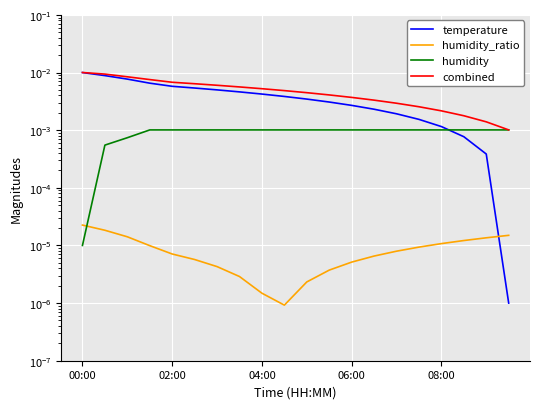

Where is the first local minimum for humidity_ratio?

9